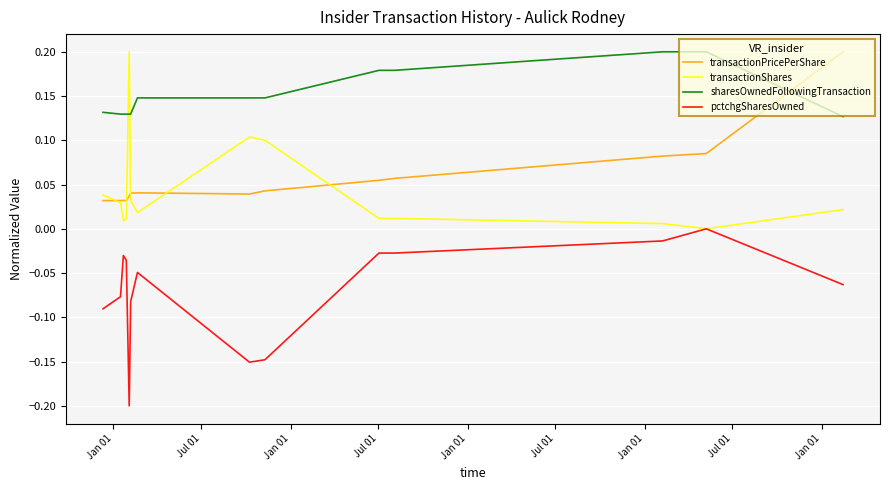

At how many categories does at least one series exceed 0?

14